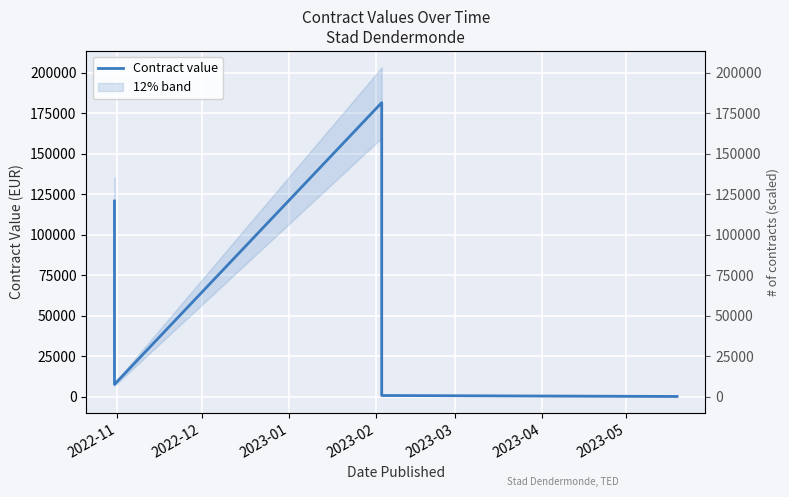

What is the sum of the values at 2022-11 and 2023-02?

121451